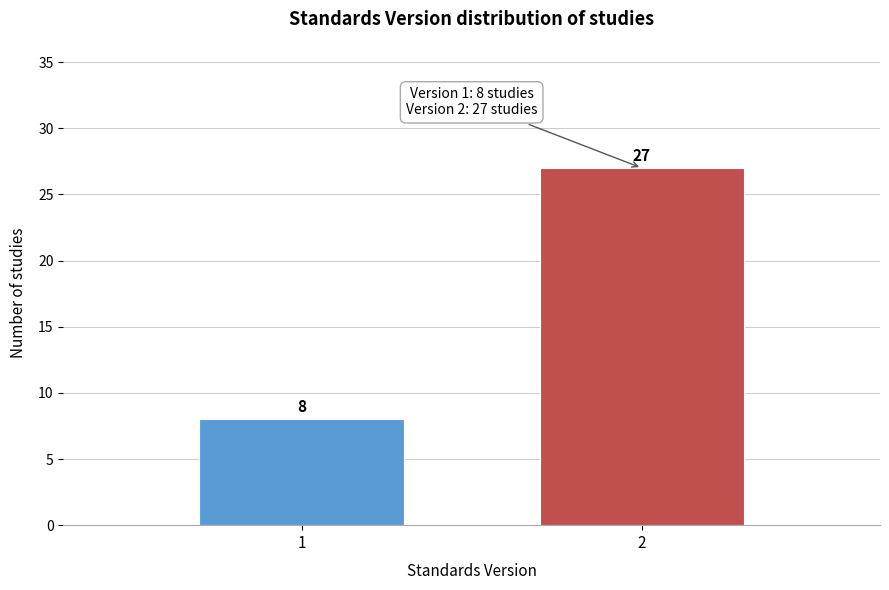

Reading right to left, list all the values displayed in this chart.

2=27	1=8